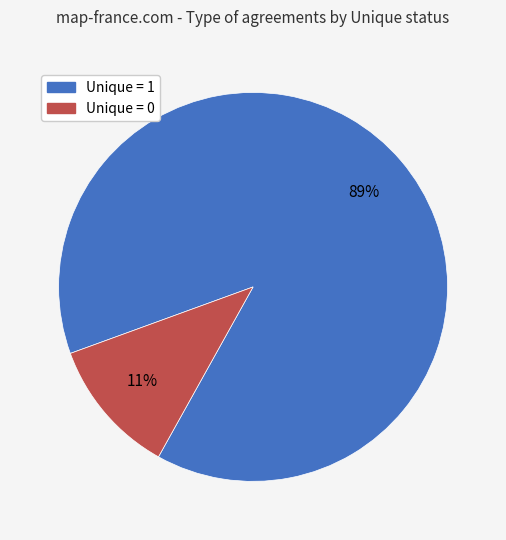

Is there a majority slice in this chart?

Yes